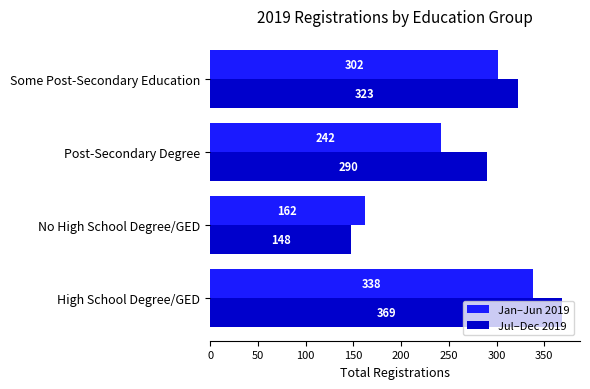

What is the difference between the highest and lowest values at Post-Secondary Degree?

48